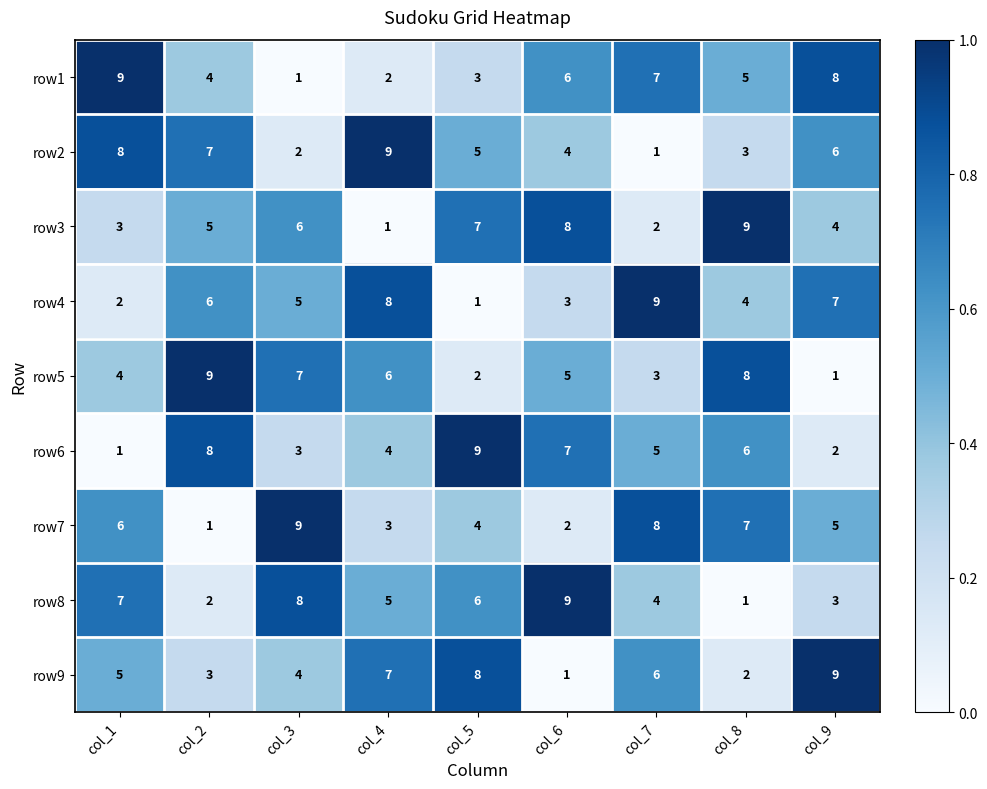

Read the row6 value at col_3.

3